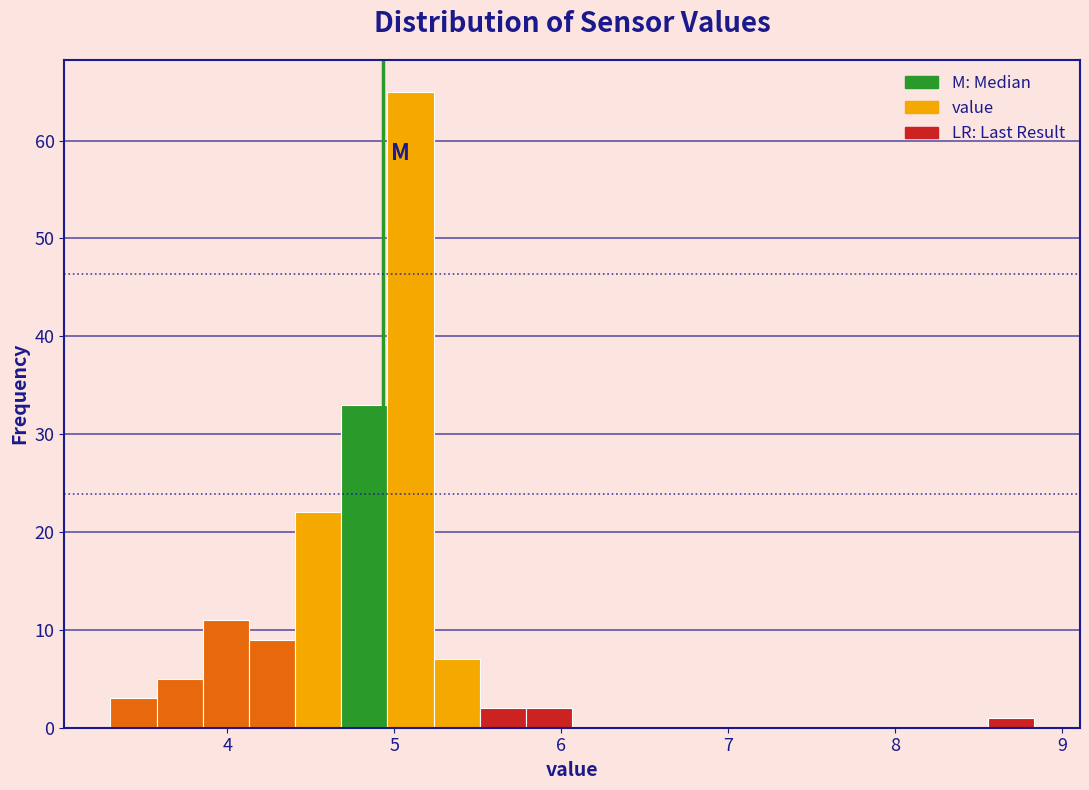

Read against the x-axis, roughly where is the centre of the tallest bar?

5.1